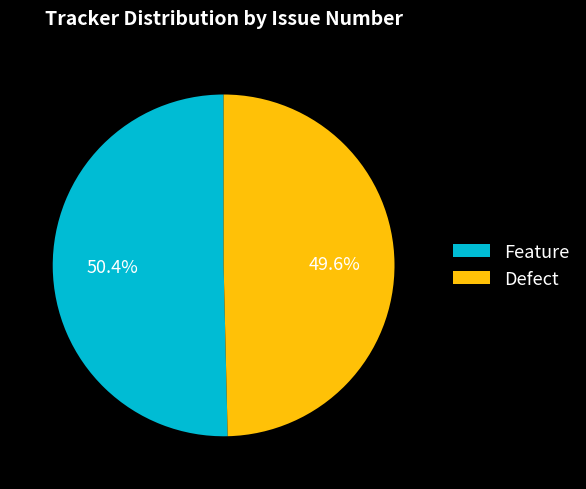

To the nearest percent, what is the difference between the largest and smallest slice percentages?

1%